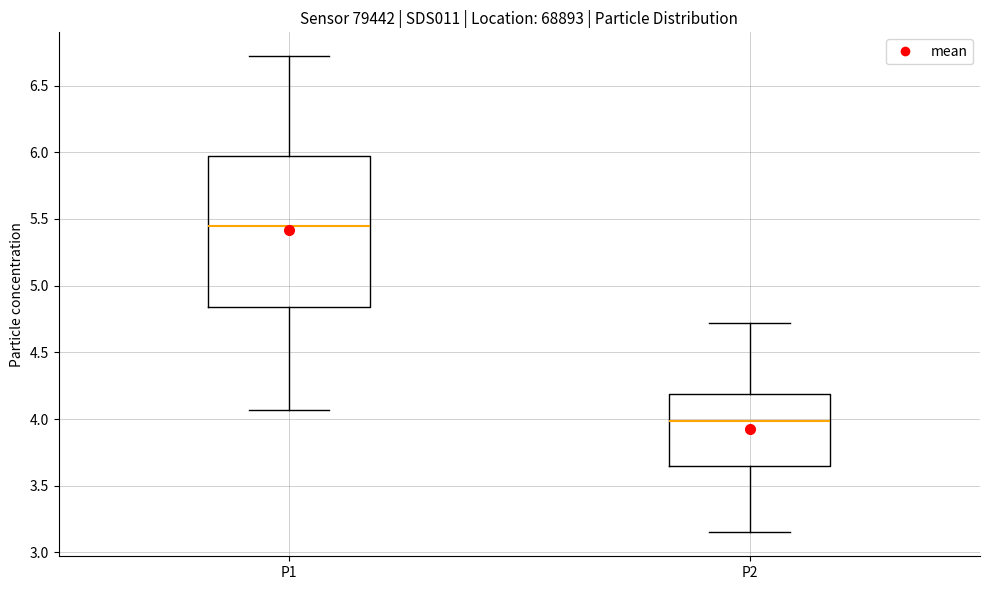

Reading left to right, read every box against the y-axis: the position of its median line, the range the box covers, and the ends of its whiskers. The values are not printed on the chart, so give them approximately, as read against the axis.

P1: median 5.45, box 4.85 to 6.00, whiskers 4.05 to 6.70
P2: median 4.00, box 3.65 to 4.20, whiskers 3.15 to 4.70